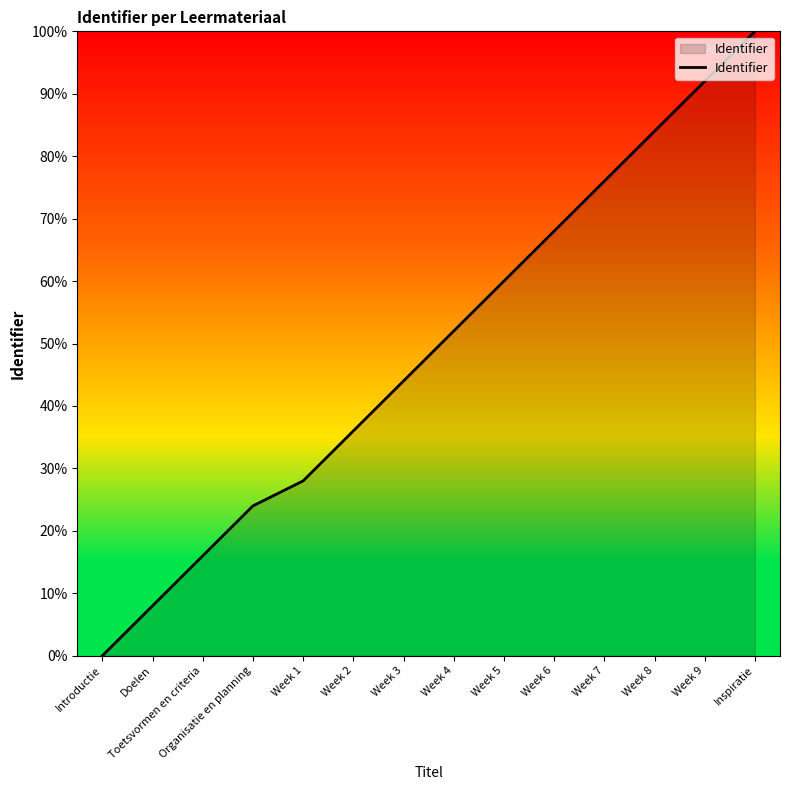

Is it true that the value at Week 6 is 68.0?

True